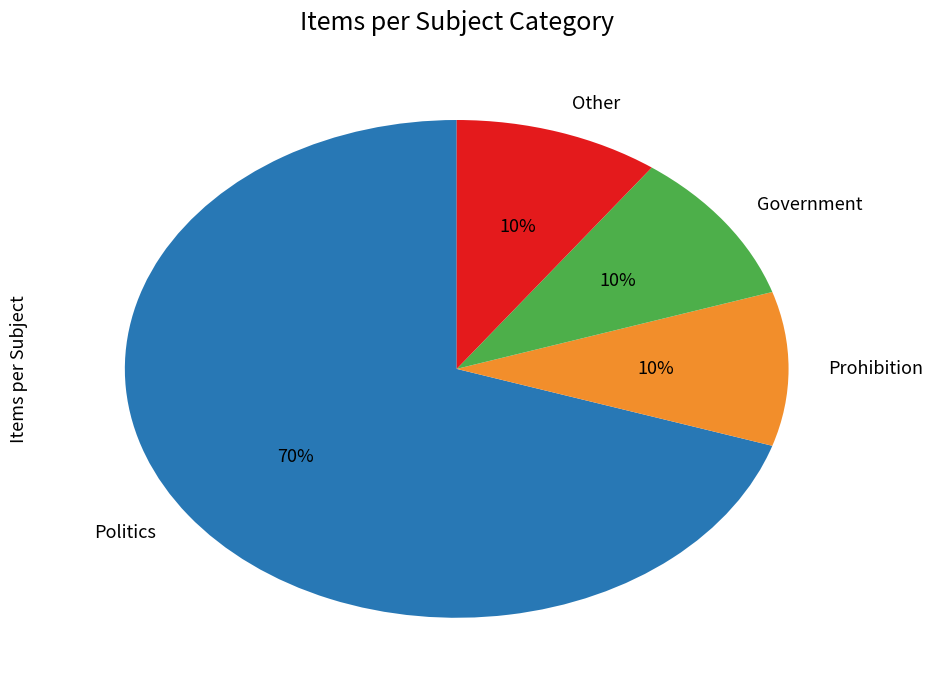

Is it true that Other is 1% of the pie?

False